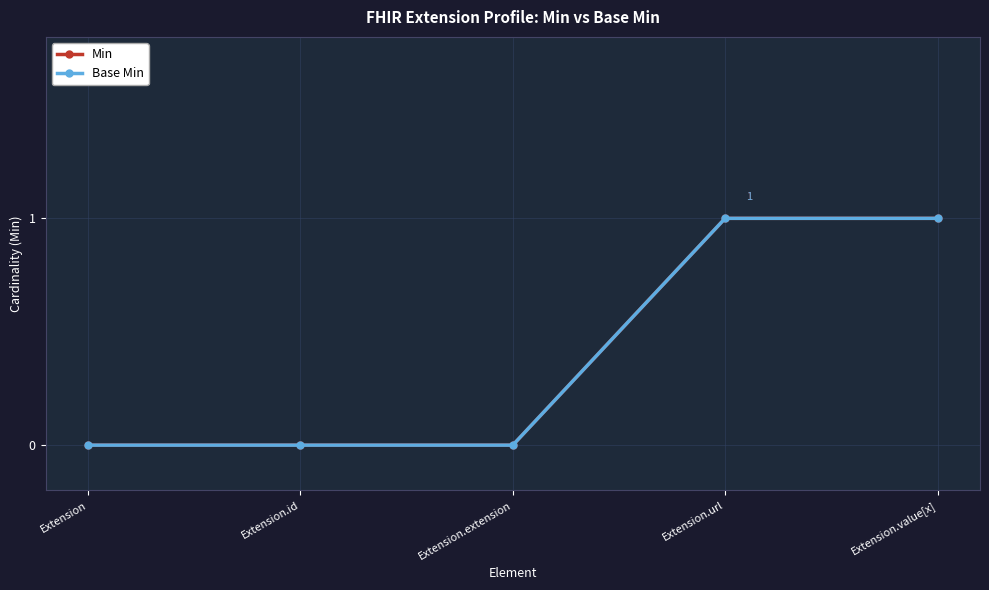

What position from the left is Extension.url?

4